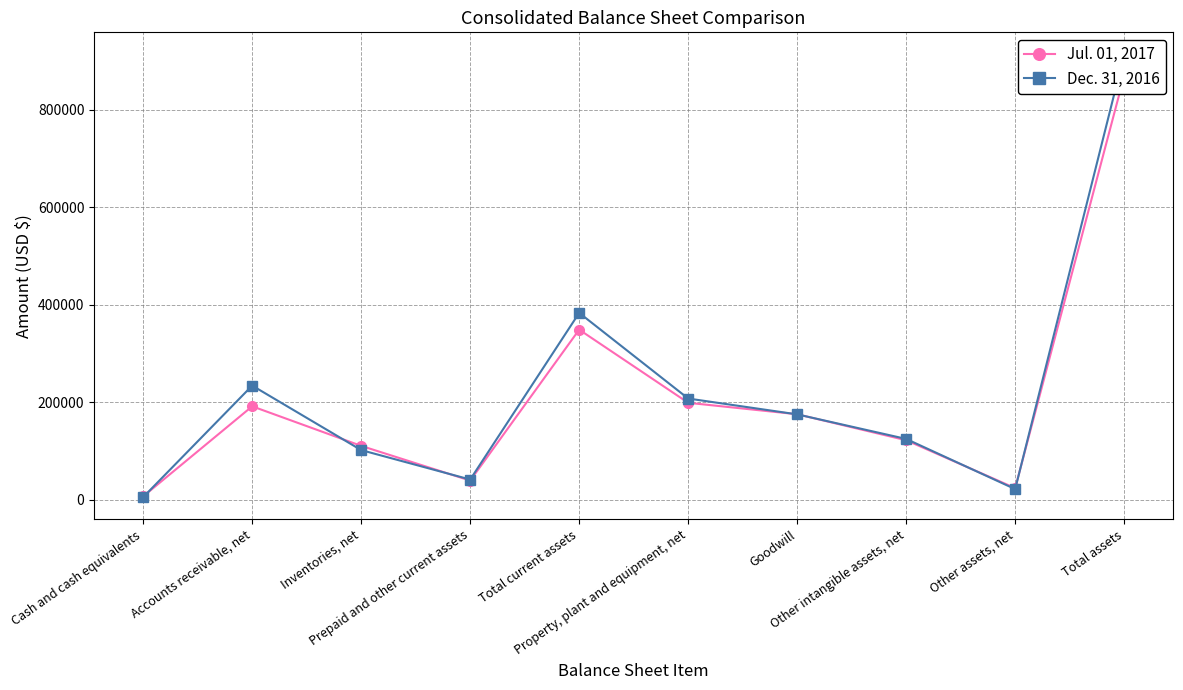

What is the highest value of the Jul. 01, 2017 series?

869402